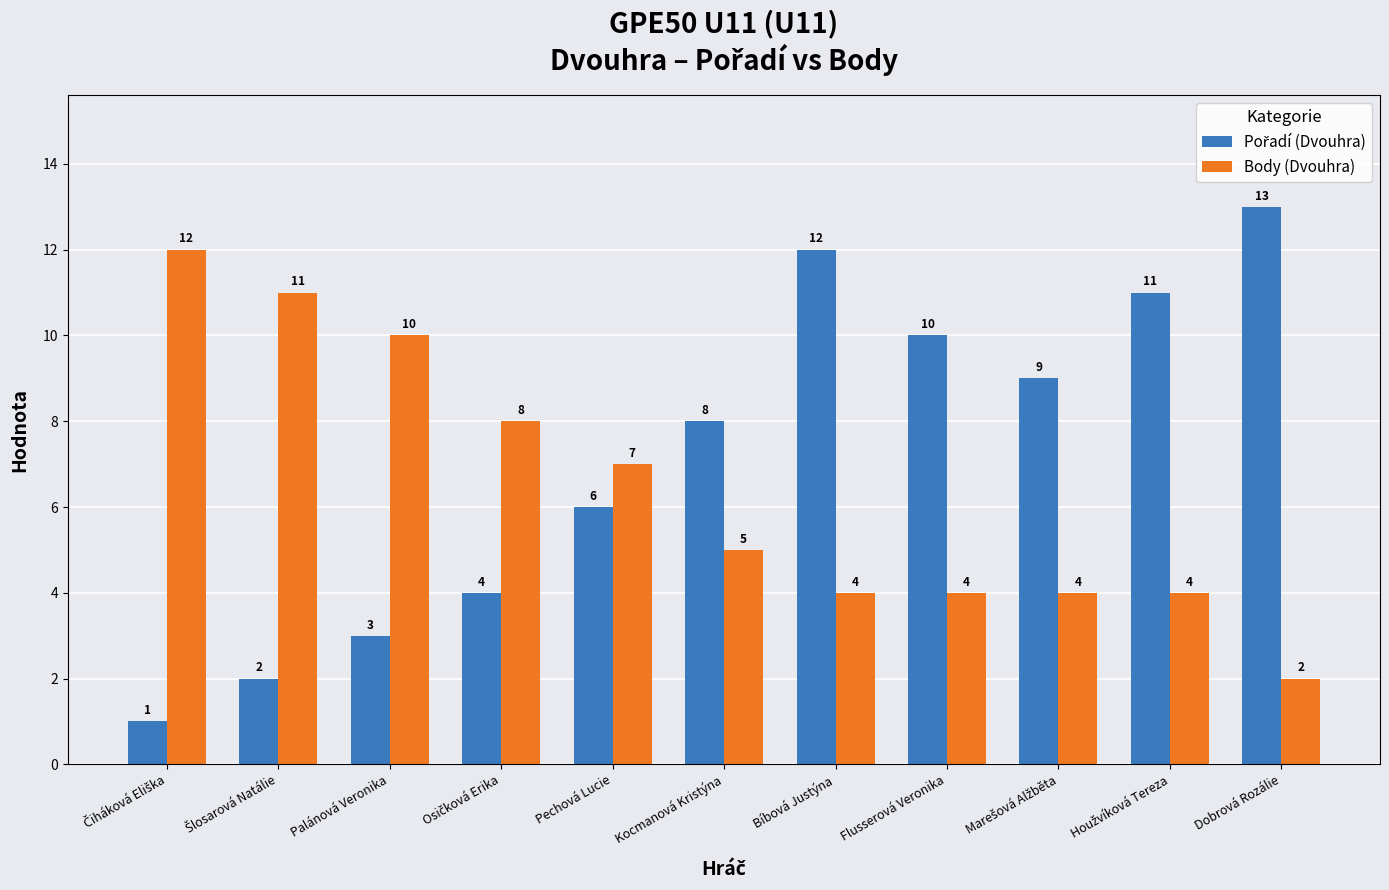

The value of Body (Dvouhra) at Palánová Veronika is 6. True or false?

False